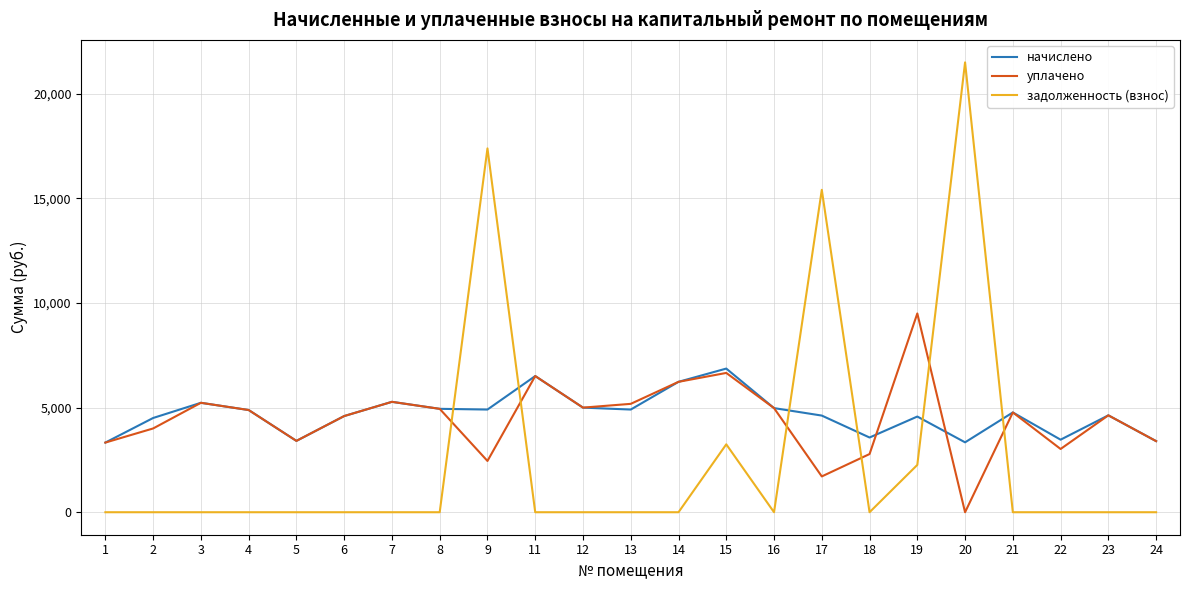

Rank the series by their maximum value, from highest to lowest.

задолженность (взнос), уплачено, начислено